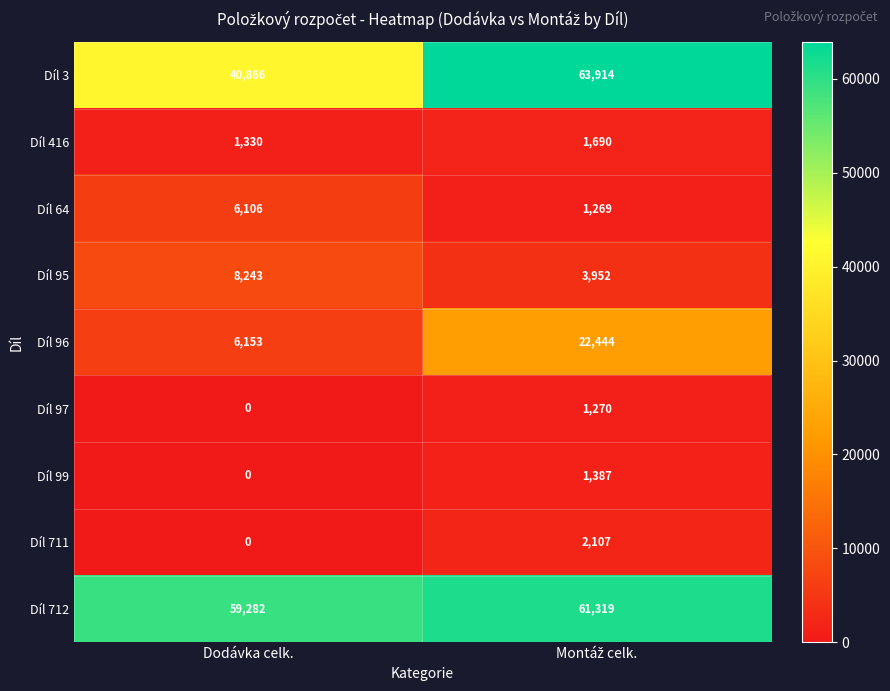

At which category does the chart reach its minimum across all series?

Dodávka celk.